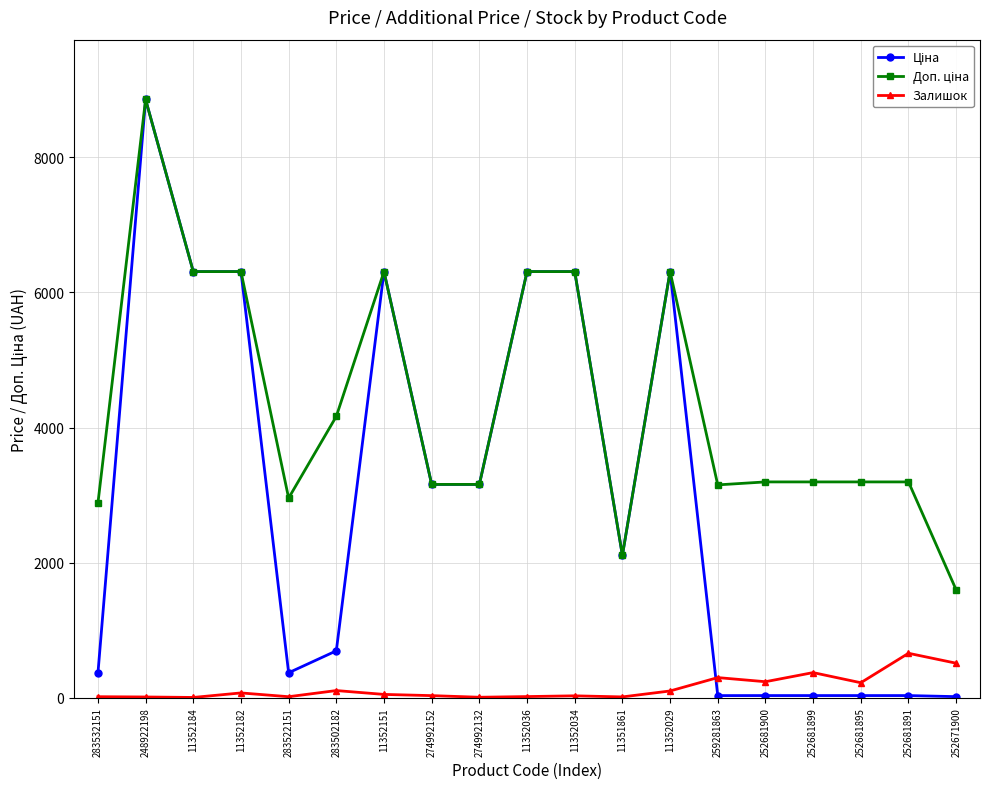

What is the highest value of the Залишок series?

658.0